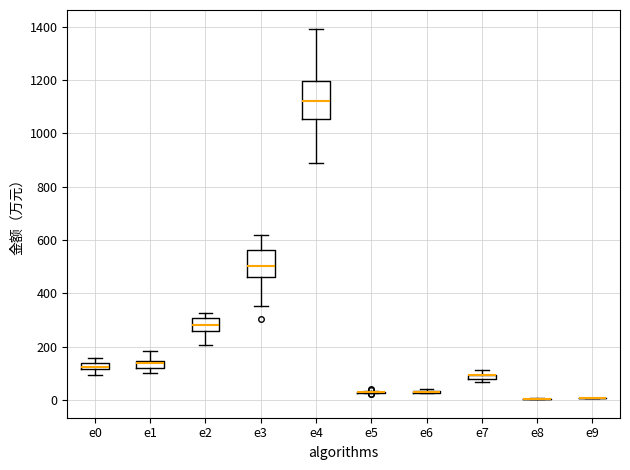

Where is the lower edge of the box for e1 on the y-axis? The values are not printed on the chart, so give them approximately, as read against the axis.

120